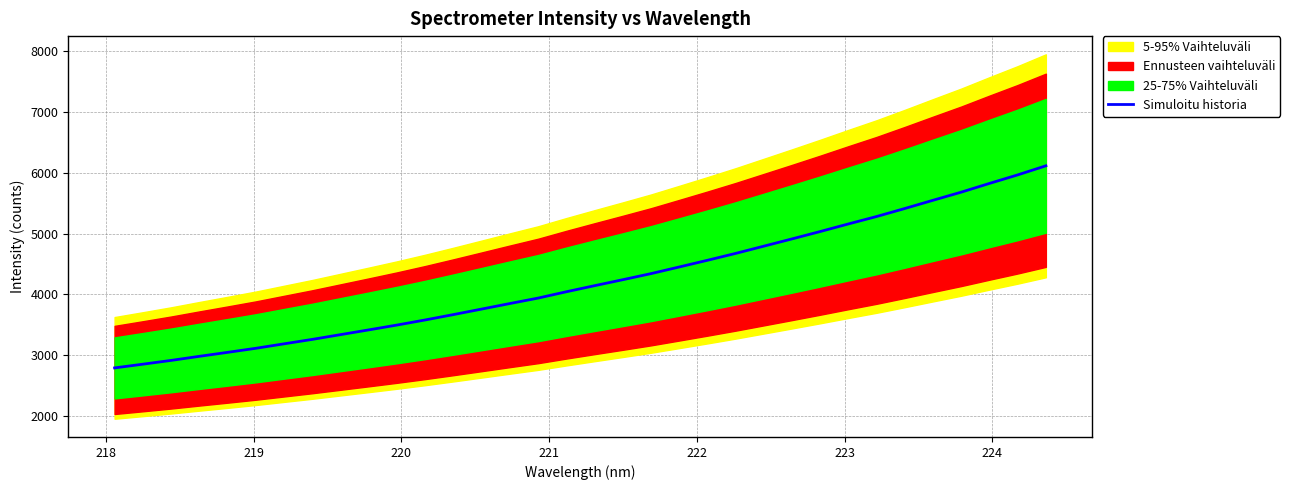

What is the minimum value for Simuloitu historia?

2788.8